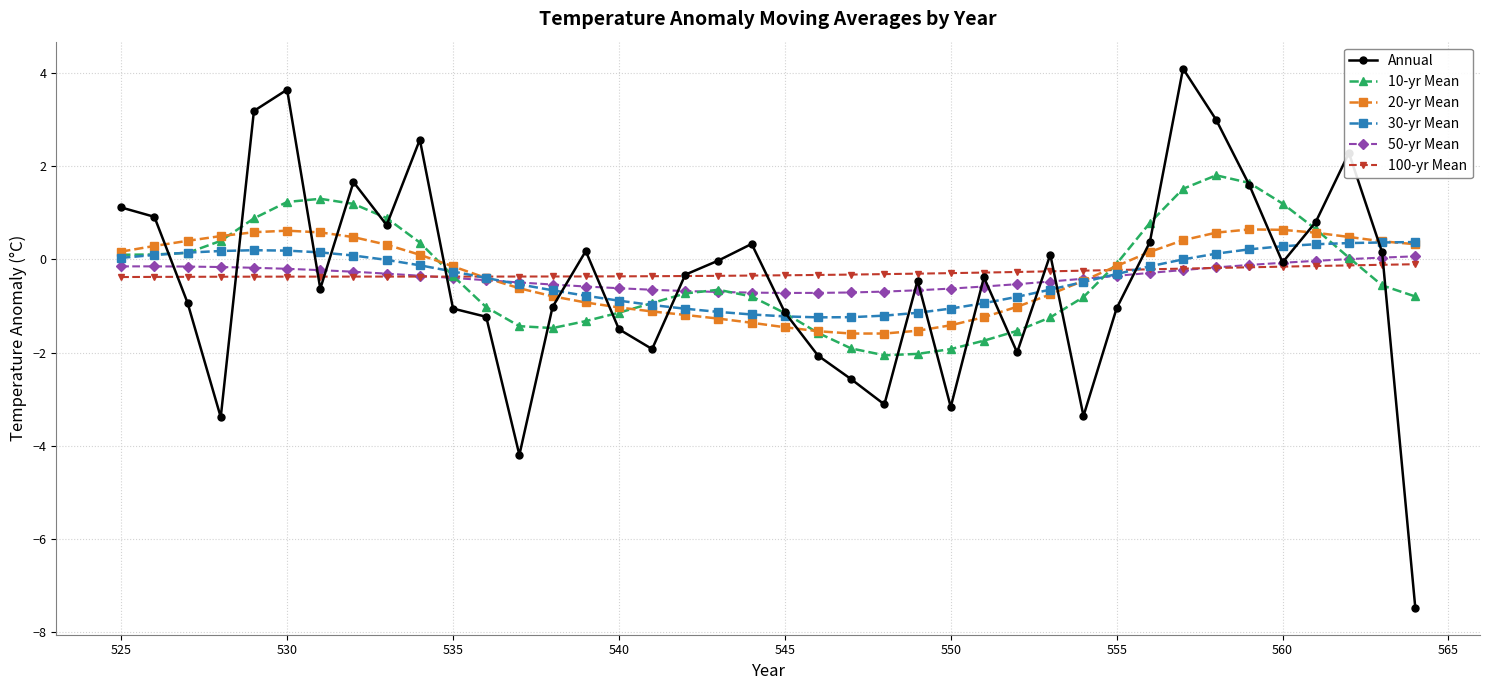

How many lines are shown in the chart?

6